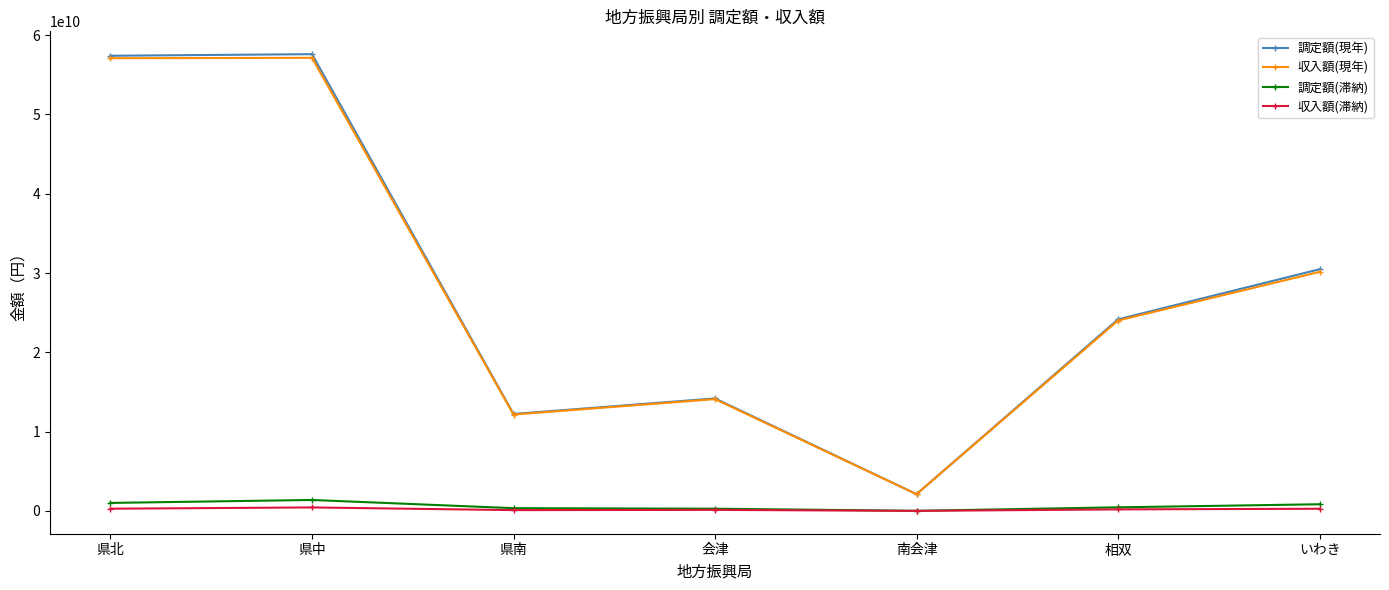

What is the value of the 調定額(現年) point at the 4th from the left?

14189344761